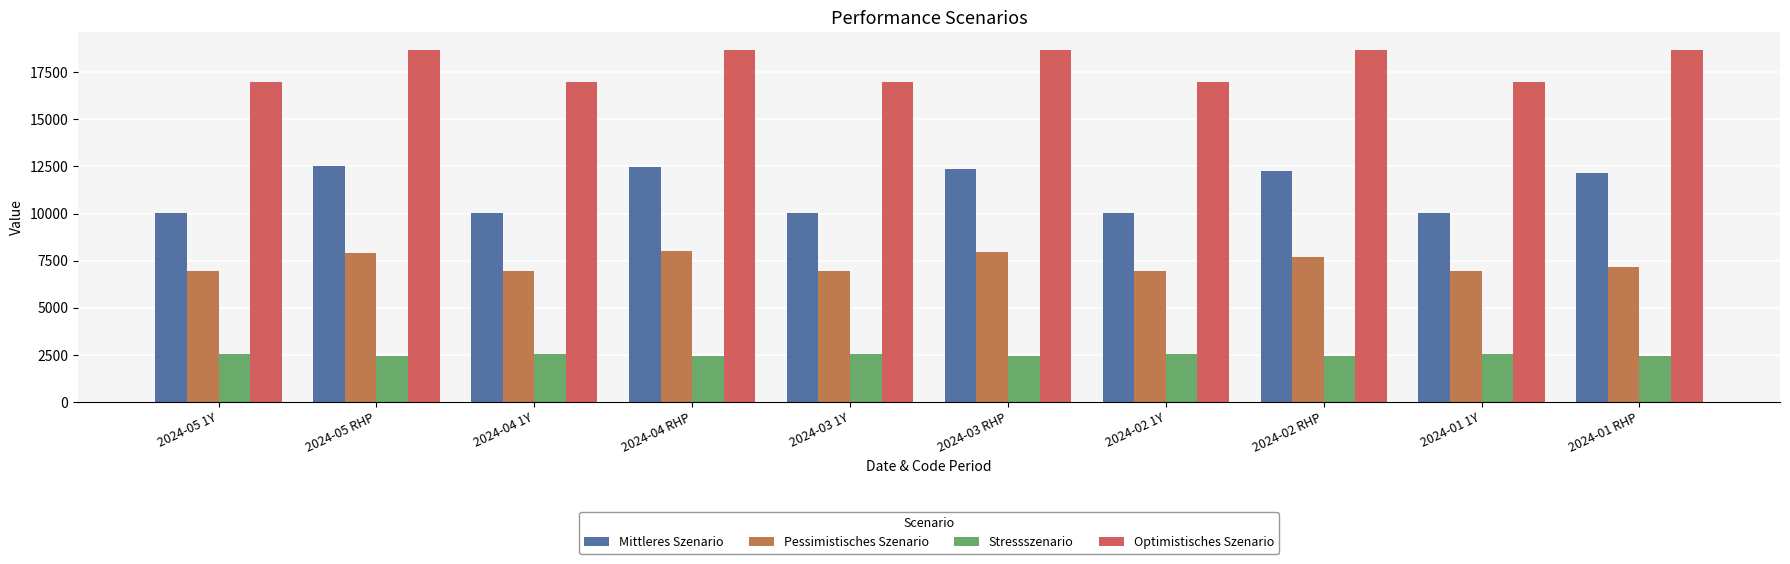

What is the approximate value of Pessimistisches Szenario at 2024-02 1Y, to the nearest 100?

6900